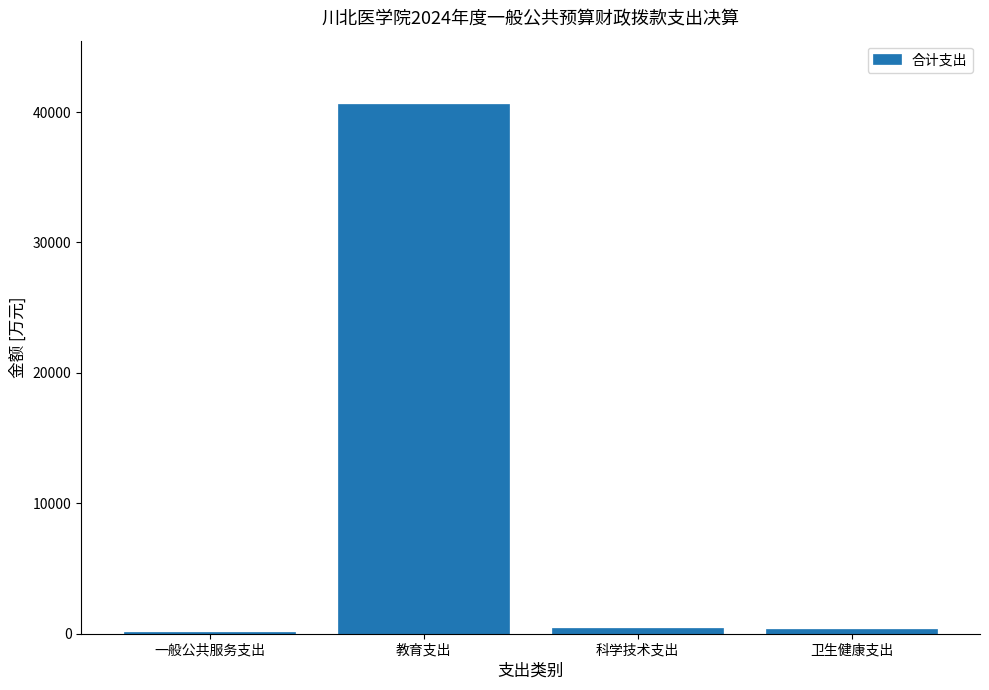

True or false: the data shows 8377.6 at 教育支出.

False